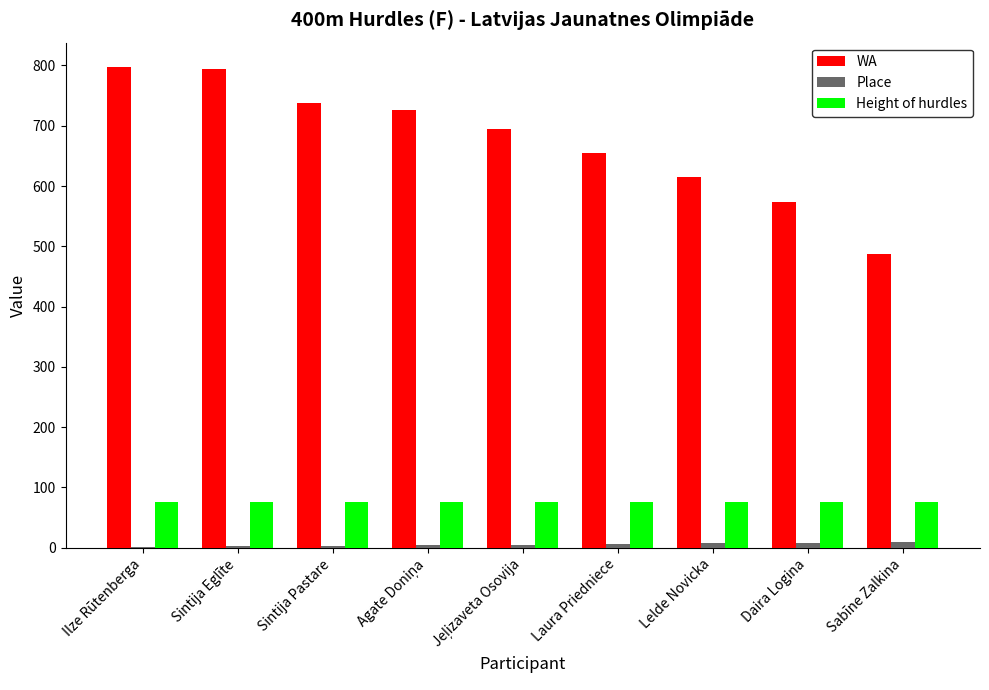

Is the value of WA at Sintija Pastare greater than the value of Height of hurdles at Sintija Eglīte?

Yes